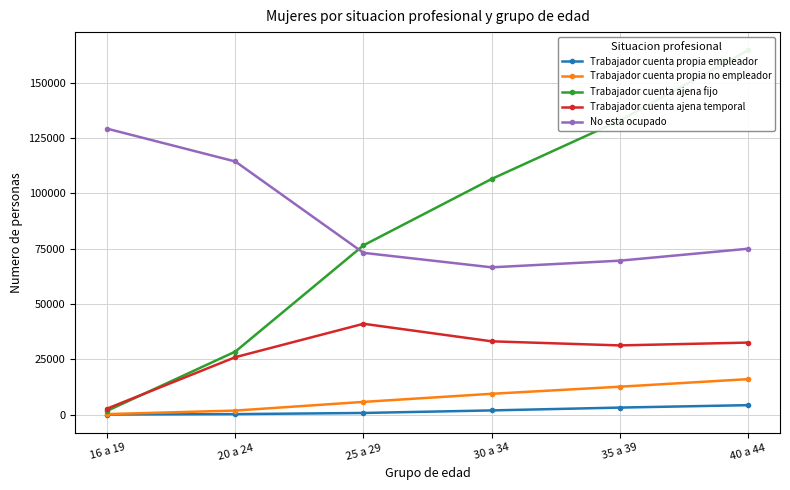

The Trabajador cuenta propia empleador series shows 4239 at 40 a 44. True or false?

True